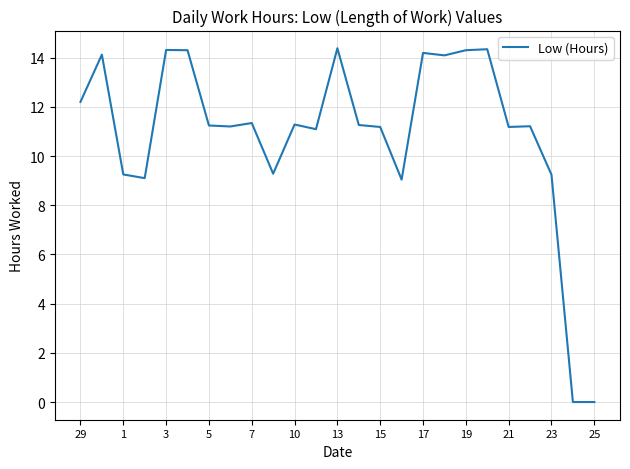

True or false: the data has more than 1 interior local peaks.

True